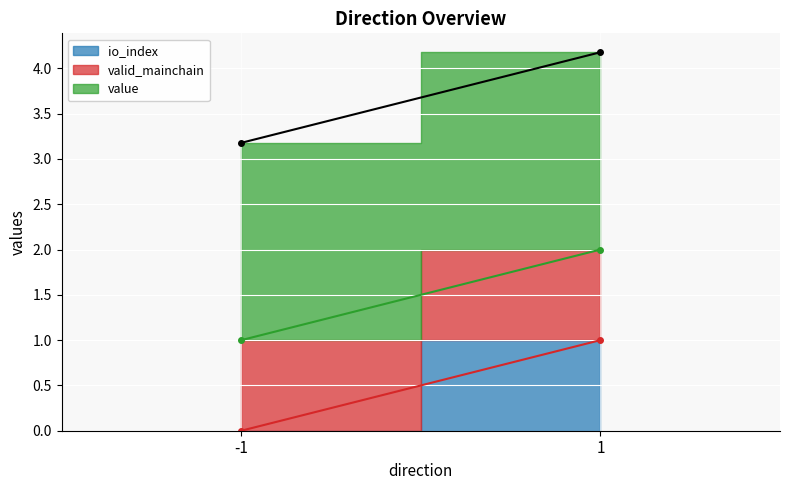

Is the value of io_index (line) at 1 greater than the value of value (line) at 1?

No